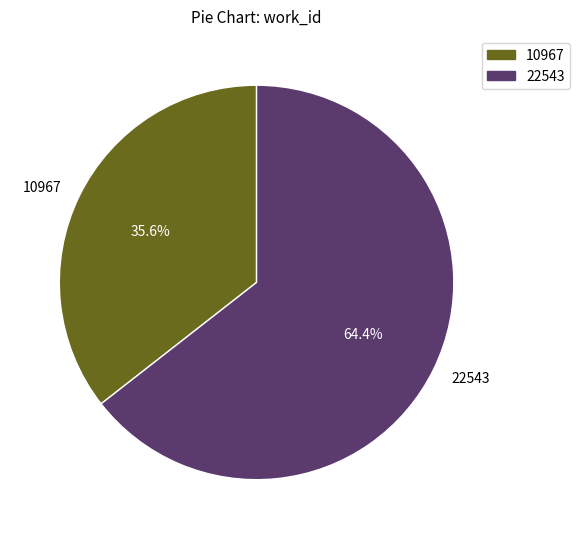

Which has a higher value, 10967 or 22543?

22543